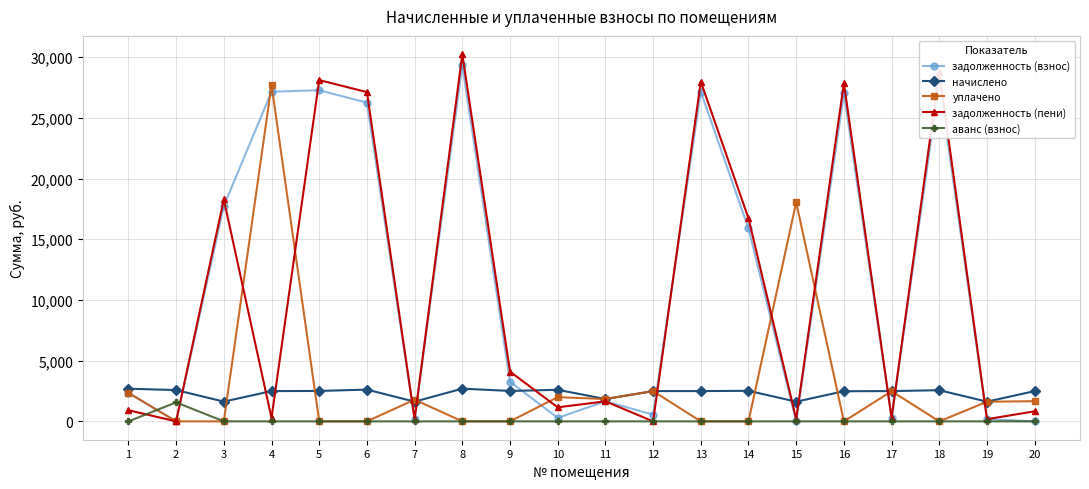

How many lines are shown in the chart?

5